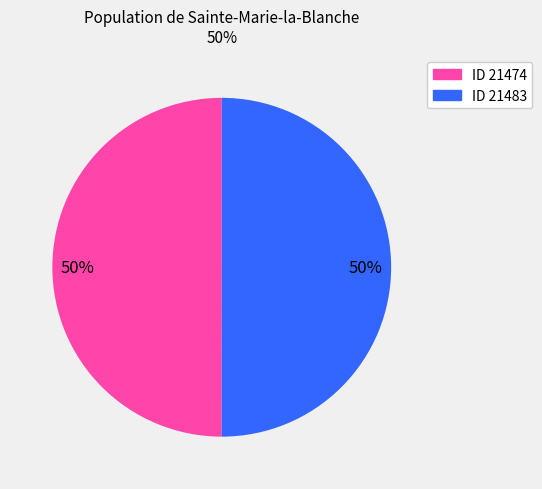

What is the ratio of the value at ID 21483 to the value at ID 21474?

1.0